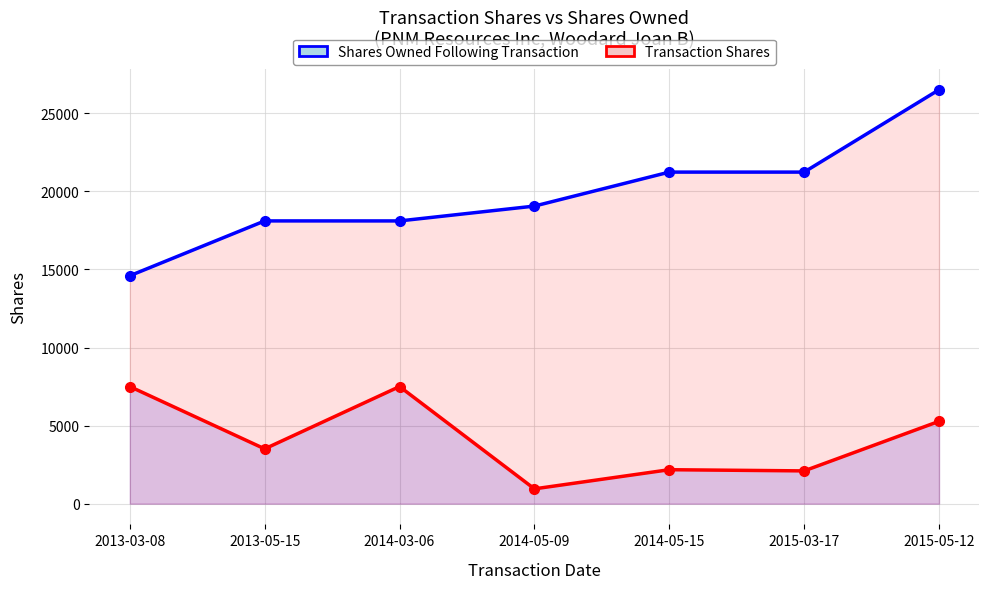

At which label does Shares Owned Following Transaction first exceed 19054?

2014-05-15